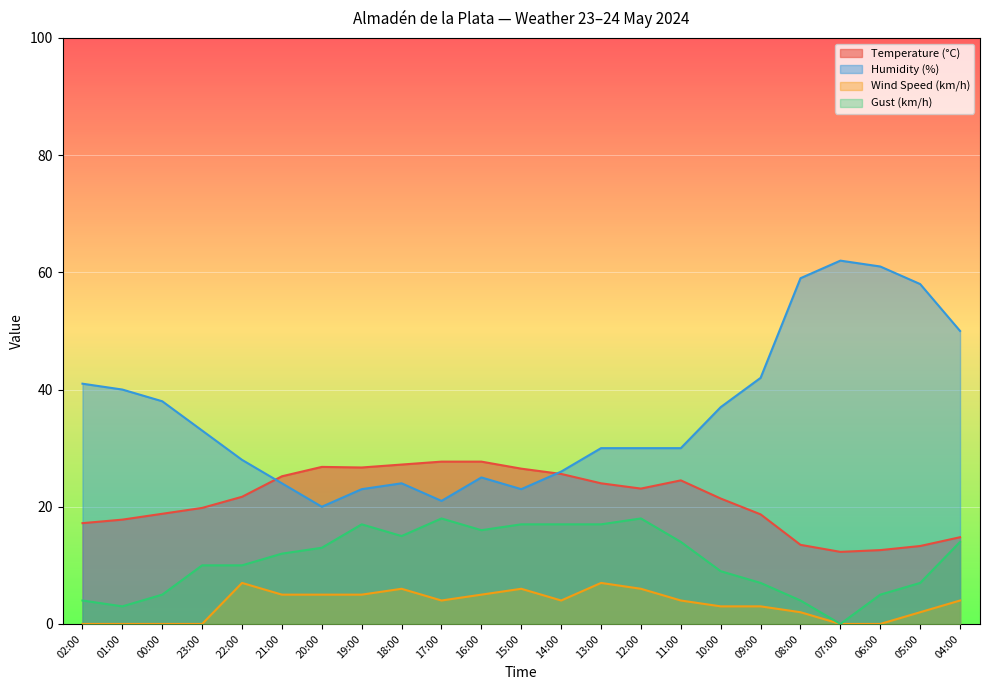

Where is Temperature (°C) nearest to the value 20?

23:00